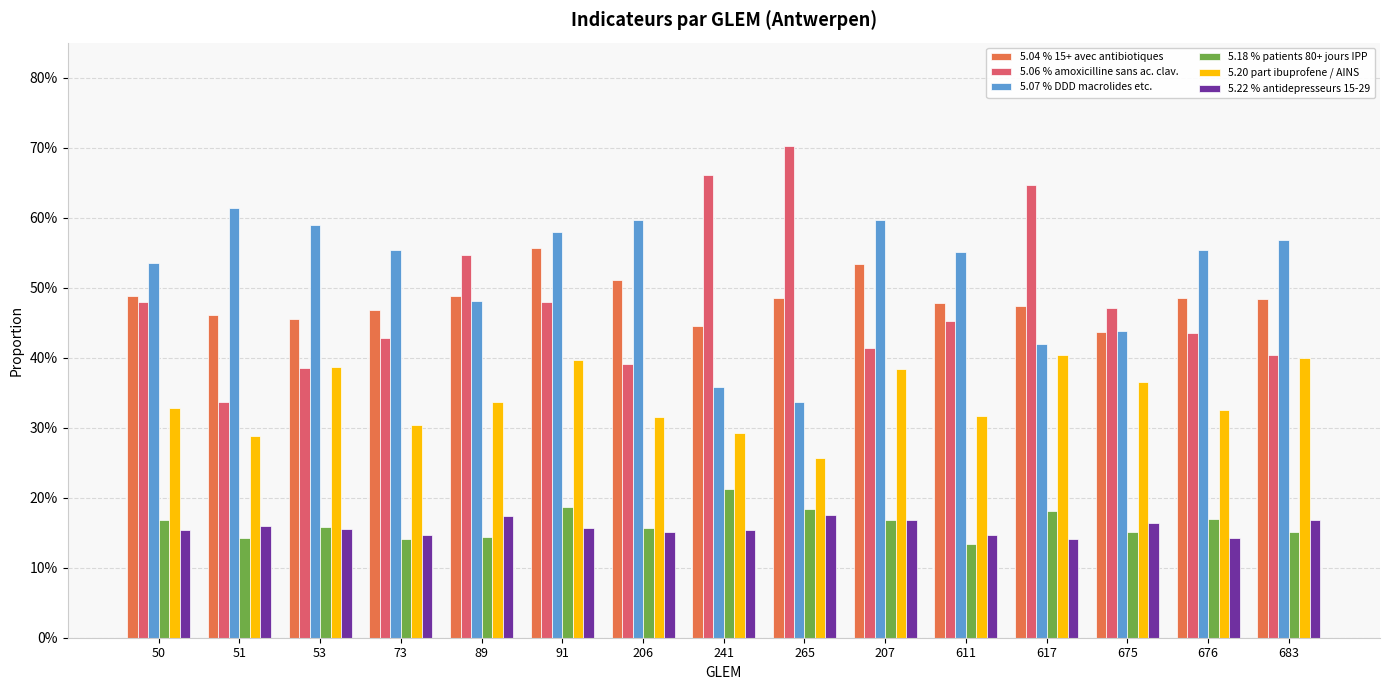

What is the difference between the maximum and minimum values in the 5.18 % patients 80+ jours IPP series?

0.1